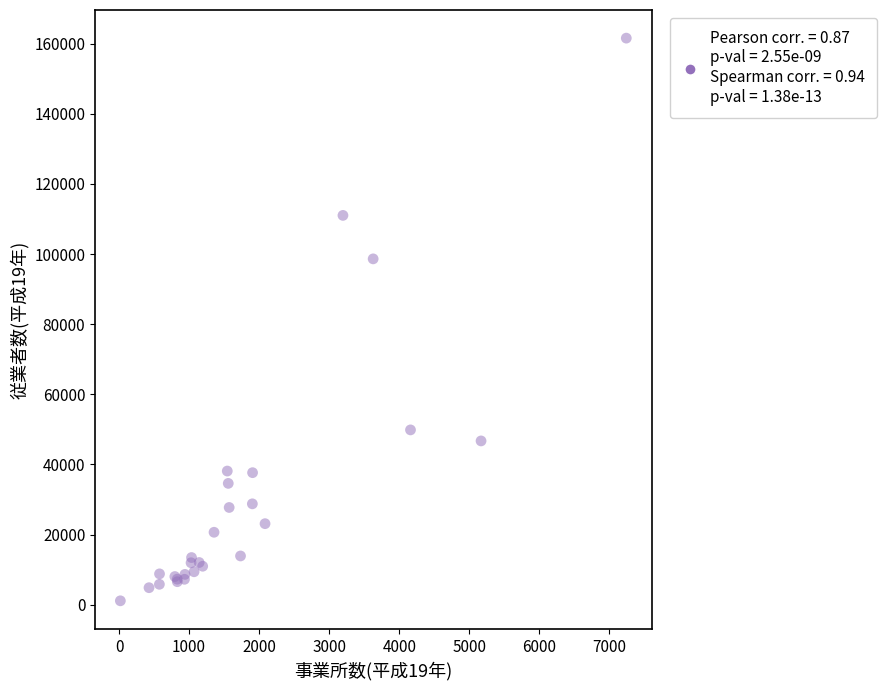

What Y value in the scatter plot is closest to 81328?

98614